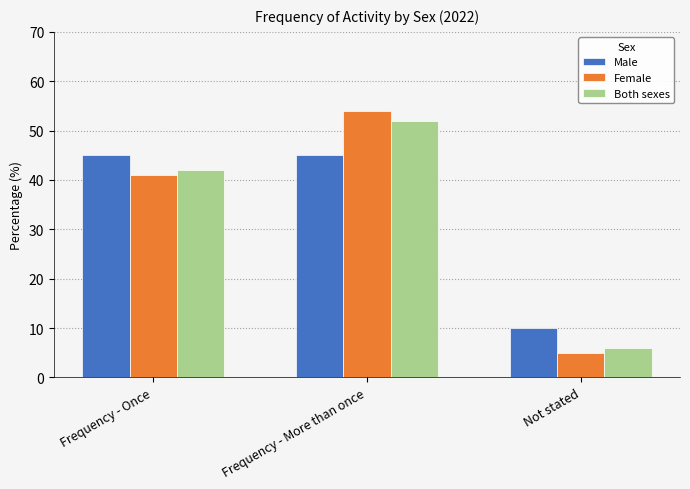

Which series changed the most between Frequency - Once and Frequency - More than once?

Female